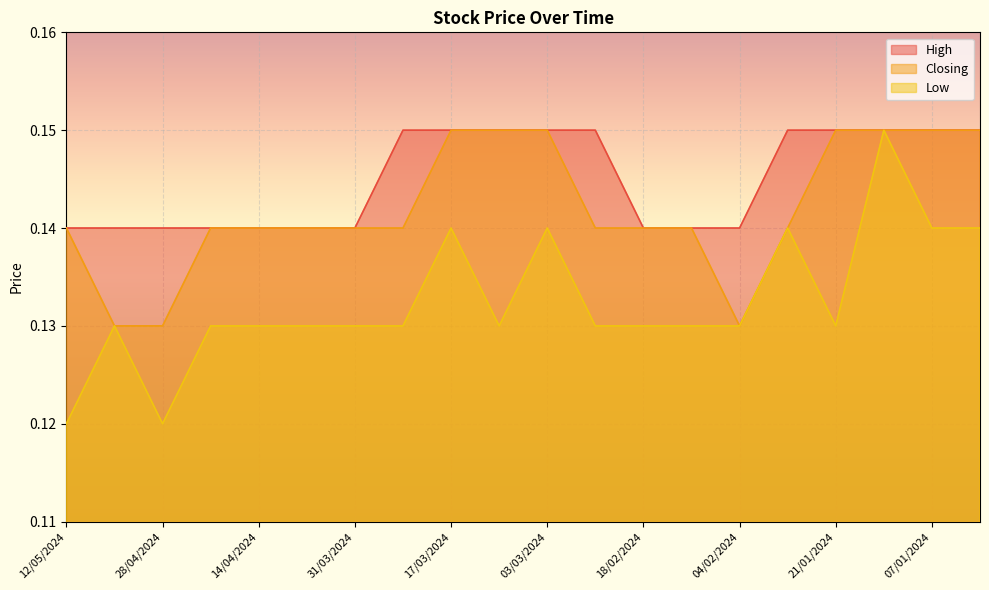

True or false: Closing and High cross at least once.

False